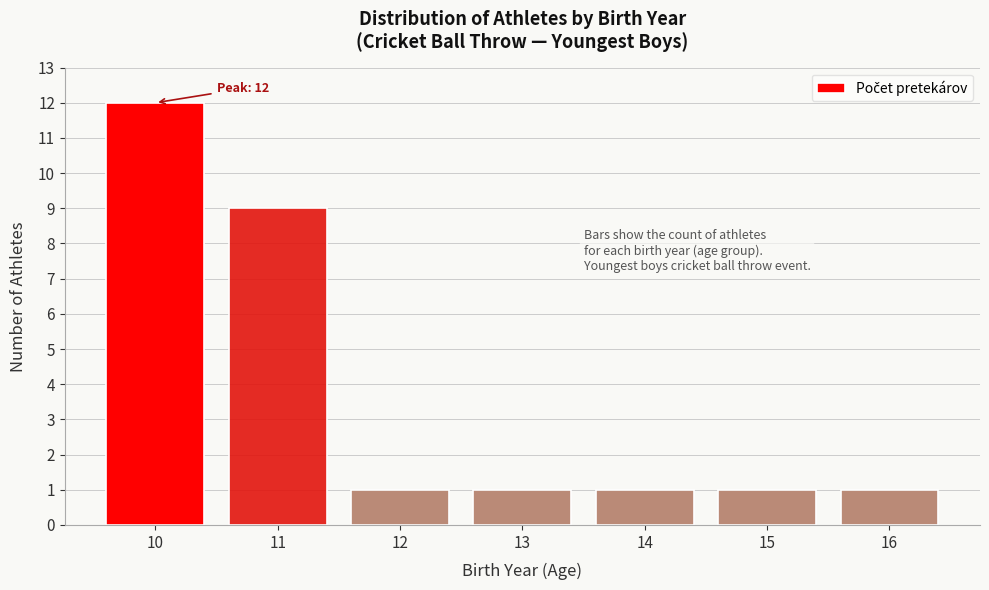

Reading left to right, transcribe all the data shown in this chart.

12	9	1	1	1	1	1